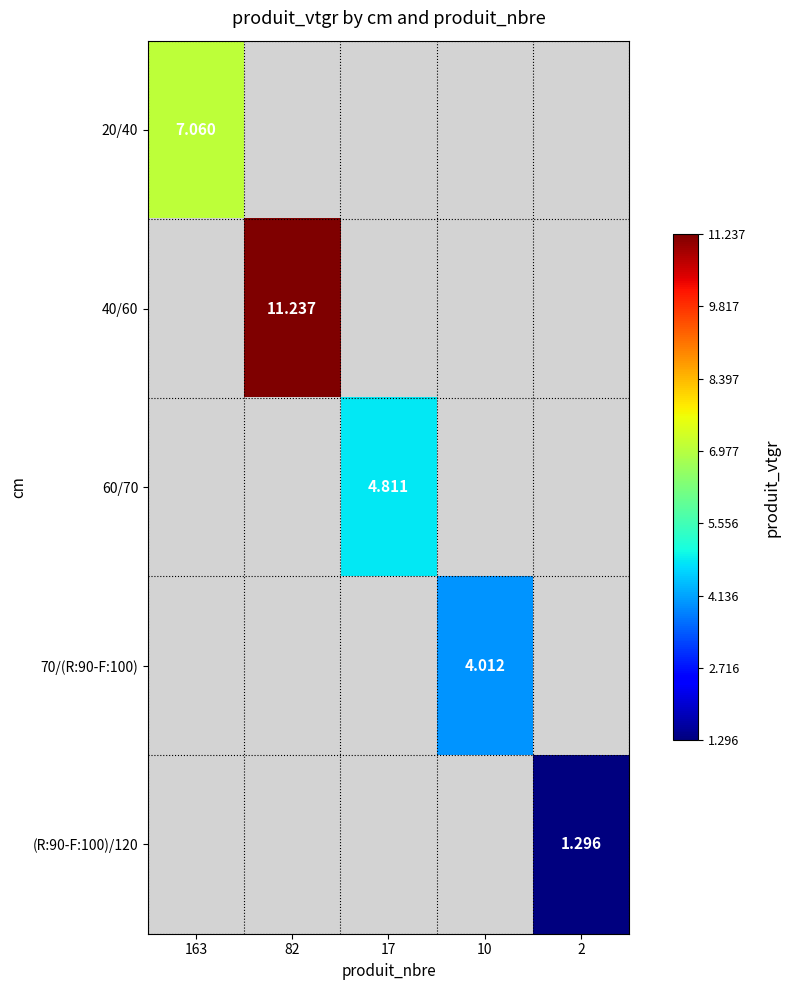

How many series are shown in this chart?

5